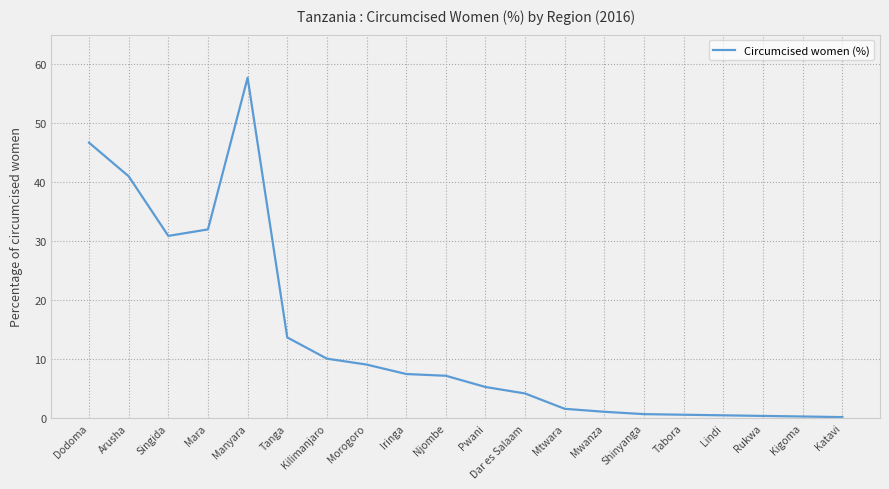

What is the maximum value shown in the chart?

57.7